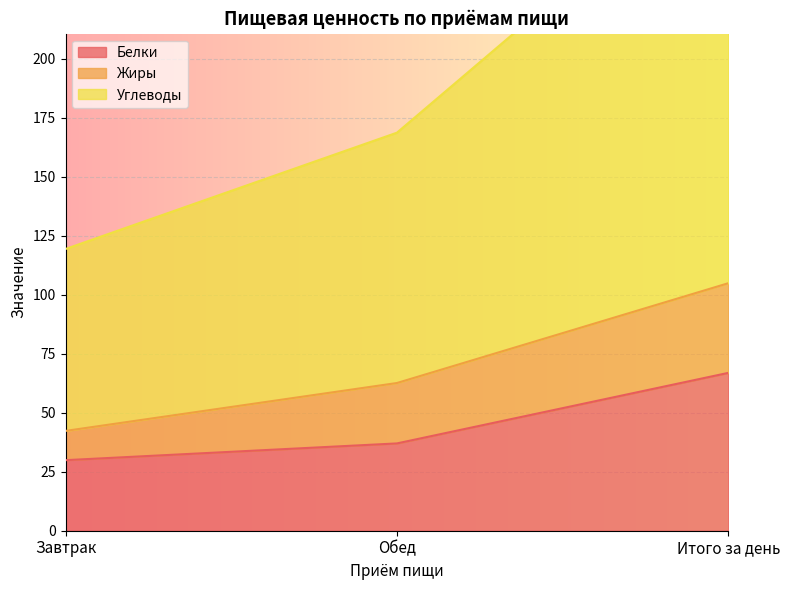

Which series has the largest total across all categories?

Углеводы